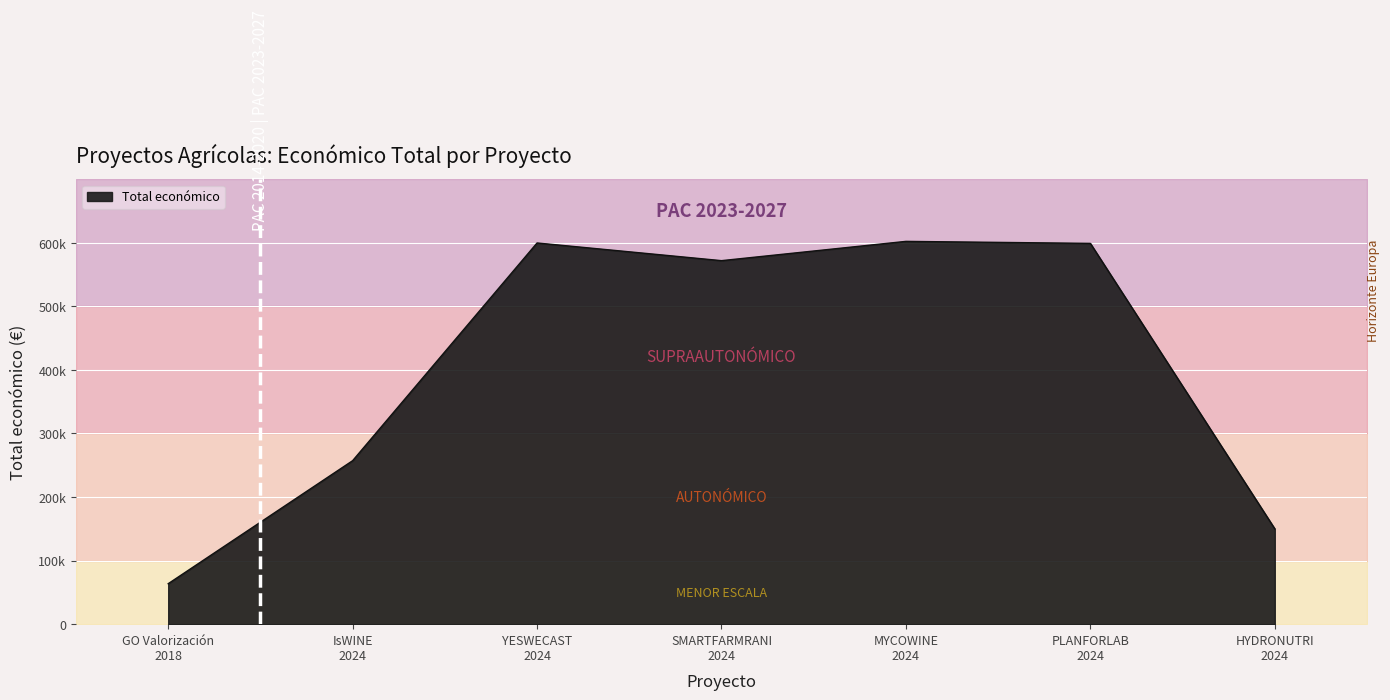

What is the approximate value at SMARTFARMRANI 2024?

571965.0